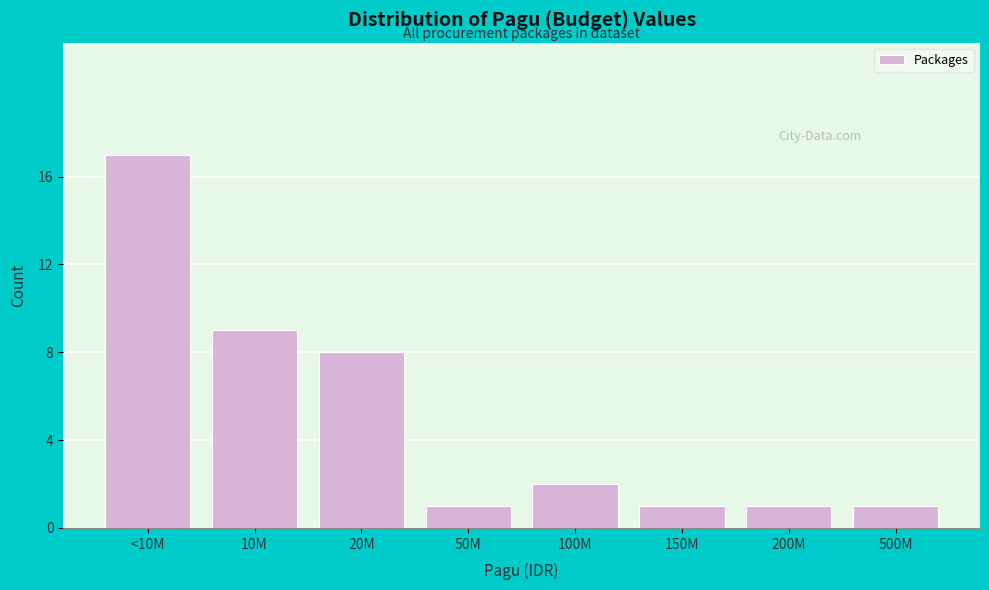

Reading left to right, list all the values displayed in this chart.

<10M=17	10M=9	20M=8	50M=1	100M=2	150M=1	200M=1	500M=1